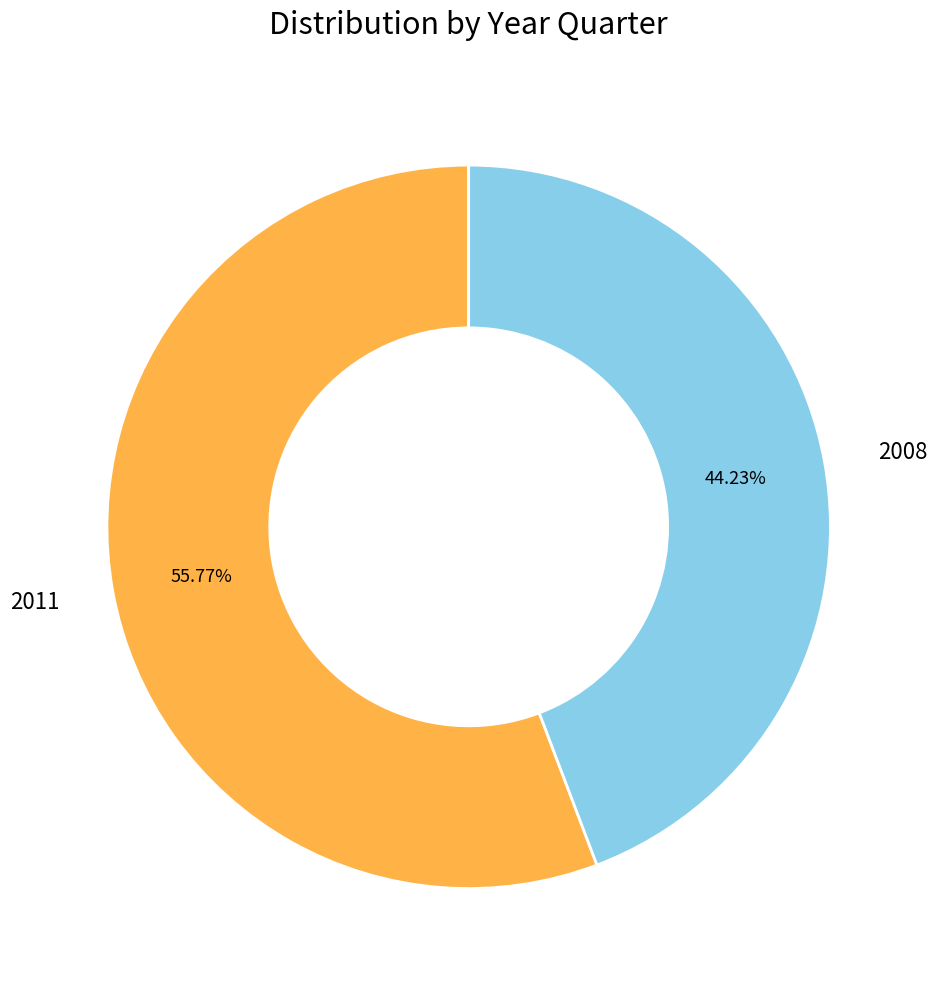

Is 2011 the majority of the pie?

Yes